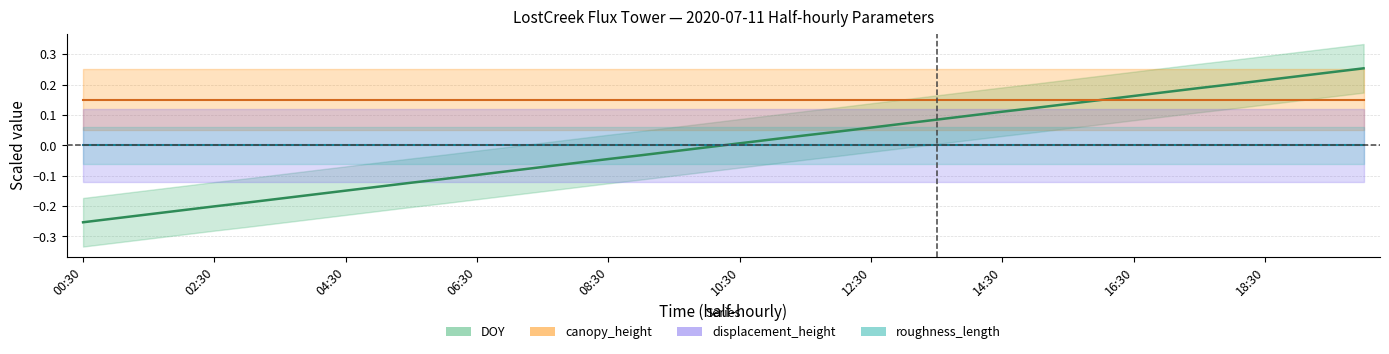

Count the number of data series in this chart.

4